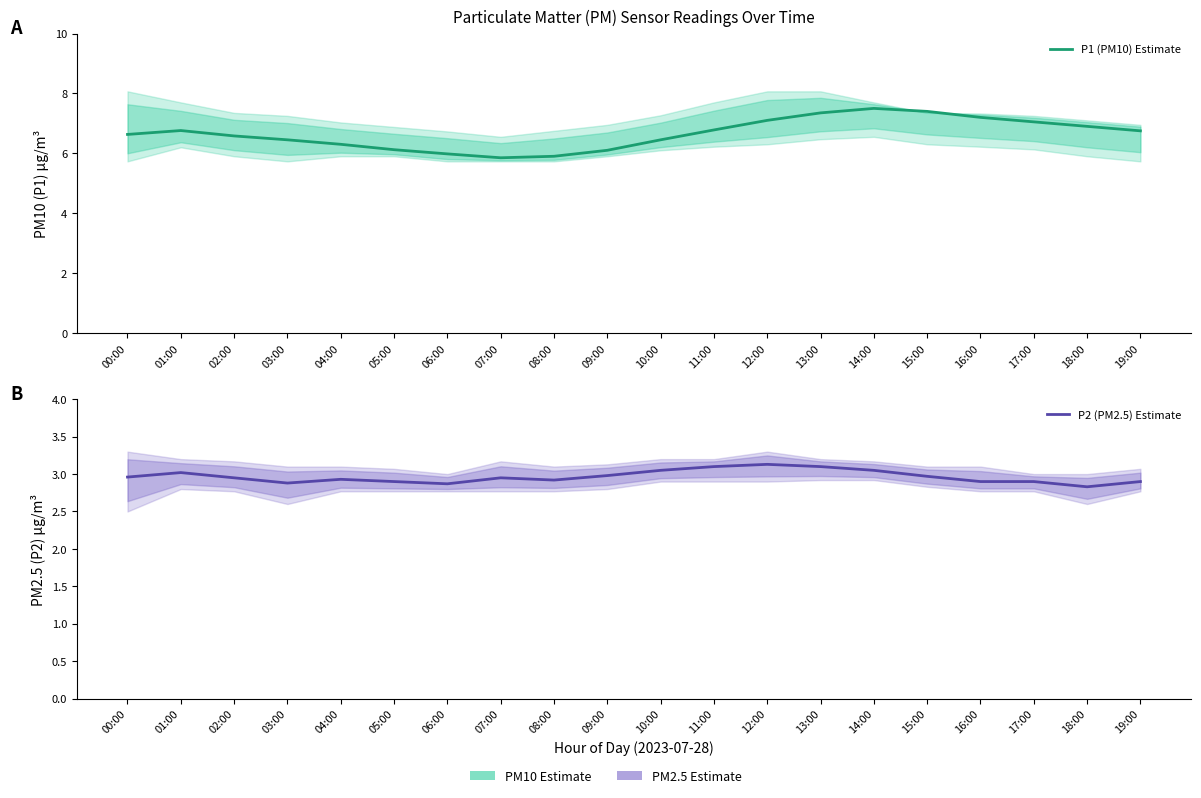

Reading right to left, extract all data points from this chart.

P1 (PM10) Estimate: 19:00=6.8	18:00=6.9	17:00=7.0	16:00=7.2	15:00=7.4	14:00=7.5	13:00=7.3	12:00=7.1	11:00=6.8	10:00=6.5	09:00=6.1	08:00=5.9	07:00=5.8	06:00=6.0	05:00=6.1	04:00=6.3	03:00=6.5	02:00=6.6	01:00=6.8	00:00=6.6
P2 (PM2.5) Estimate: 19:00=2.9	18:00=2.8	17:00=2.9	16:00=2.9	15:00=3.0	14:00=3.0	13:00=3.1	12:00=3.1	11:00=3.1	10:00=3.0	09:00=3.0	08:00=2.9	07:00=3.0	06:00=2.9	05:00=2.9	04:00=2.9	03:00=2.9	02:00=3.0	01:00=3.0	00:00=3.0